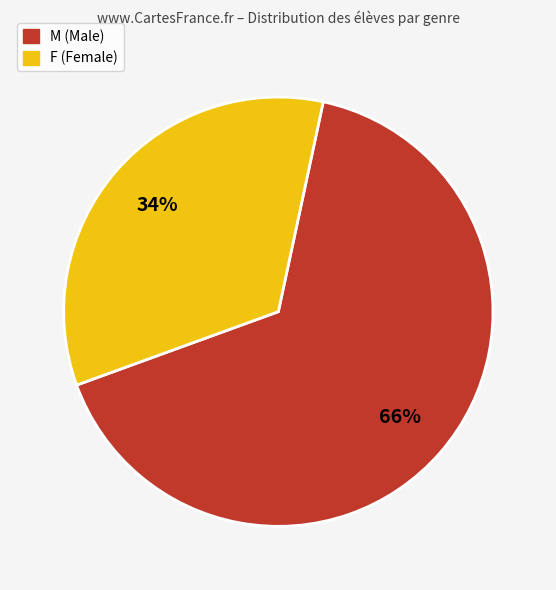

Is the sum of F and M greater than half?

Yes